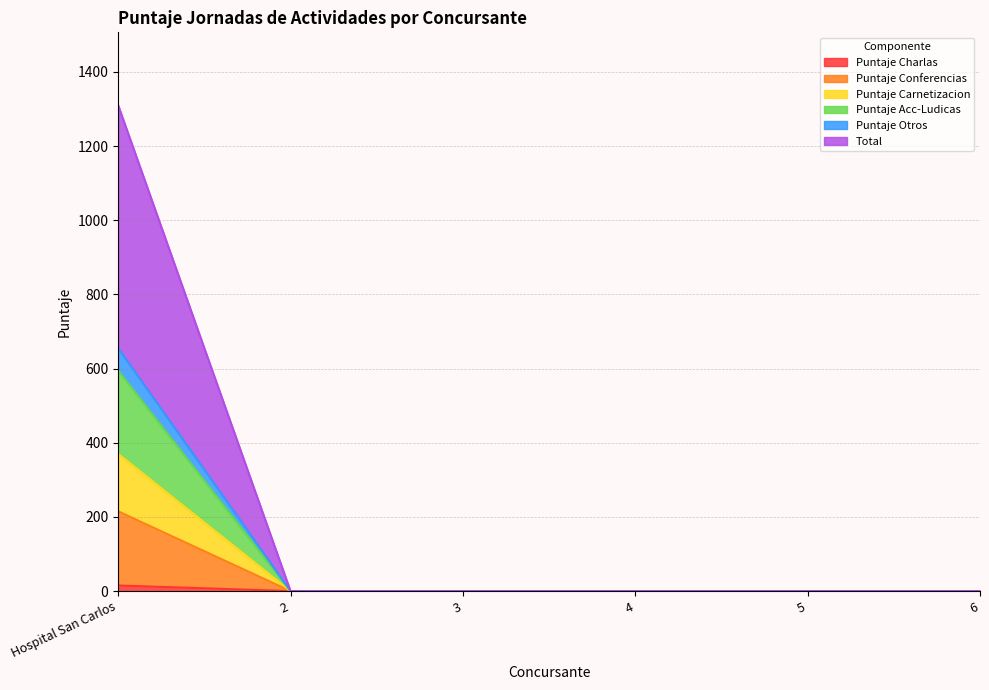

Is the value of Total at 2 greater than the value of Puntaje Carnetizacion at 5?

No